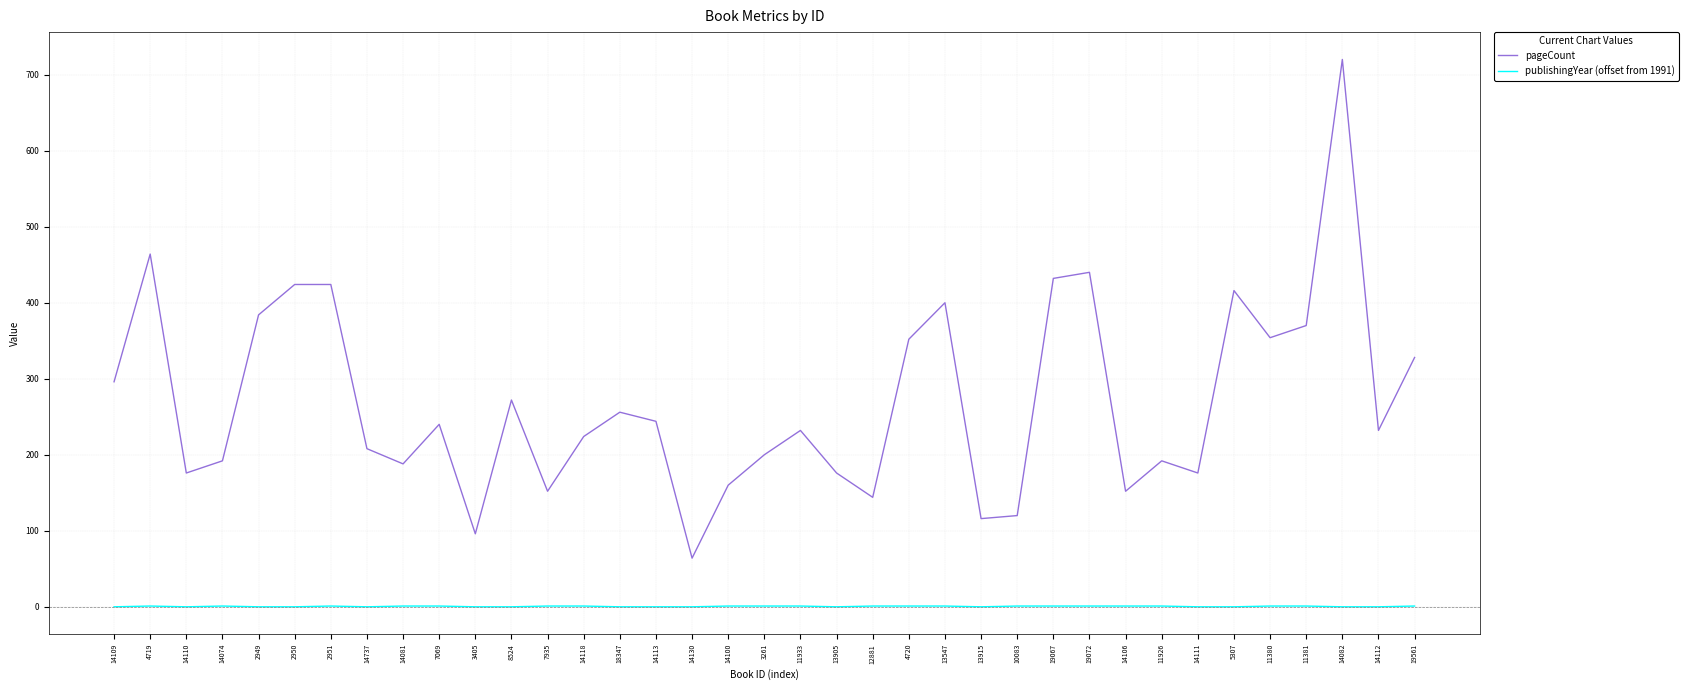

At which category is the sum across all series the highest?

14082